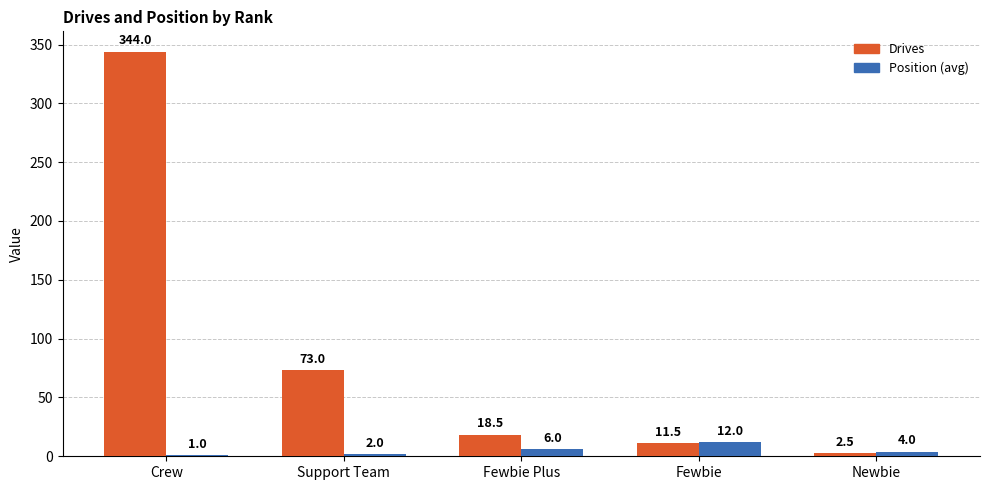

Which label corresponds to the largest value in the chart?

Crew